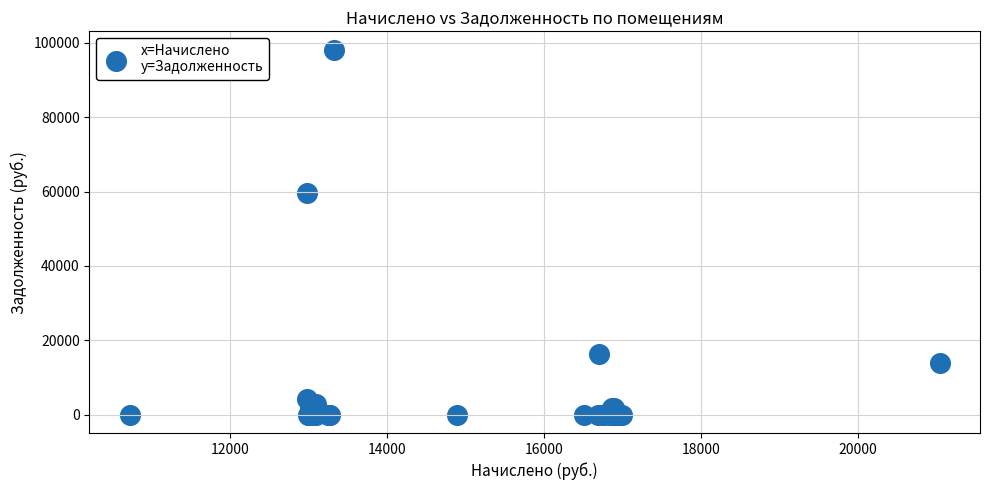

What Y value in the scatter plot is closest to 49083?

59747.1